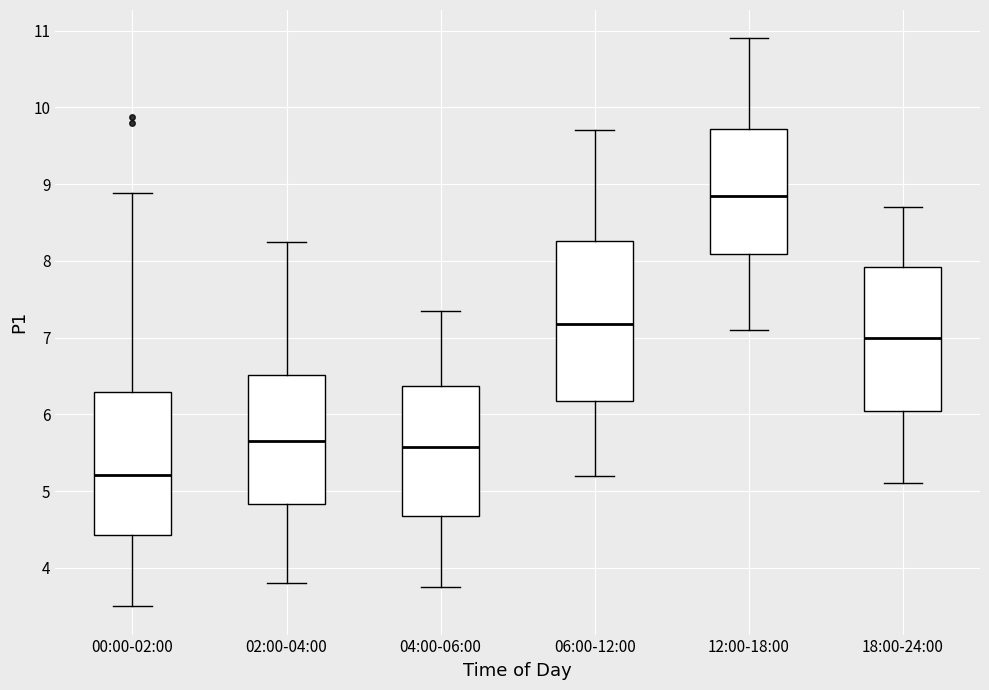

Reading left to right, transcribe this box plot: for each box, give where its median line is, the range the box spans, and where its two whiskers end, as read against the y-axis. The values are not printed on the chart, so give them approximately, as read against the axis.

00:00-02:00: median 5.2, box 4.4 to 6.3, whiskers 3.5 to 8.9
02:00-04:00: median 5.7, box 4.8 to 6.5, whiskers 3.8 to 8.3
04:00-06:00: median 5.6, box 4.7 to 6.4, whiskers 3.8 to 7.4
06:00-12:00: median 7.2, box 6.2 to 8.3, whiskers 5.2 to 9.7
12:00-18:00: median 8.9, box 8.1 to 9.7, whiskers 7.1 to 10.9
18:00-24:00: median 7.0, box 6.1 to 7.9, whiskers 5.1 to 8.7